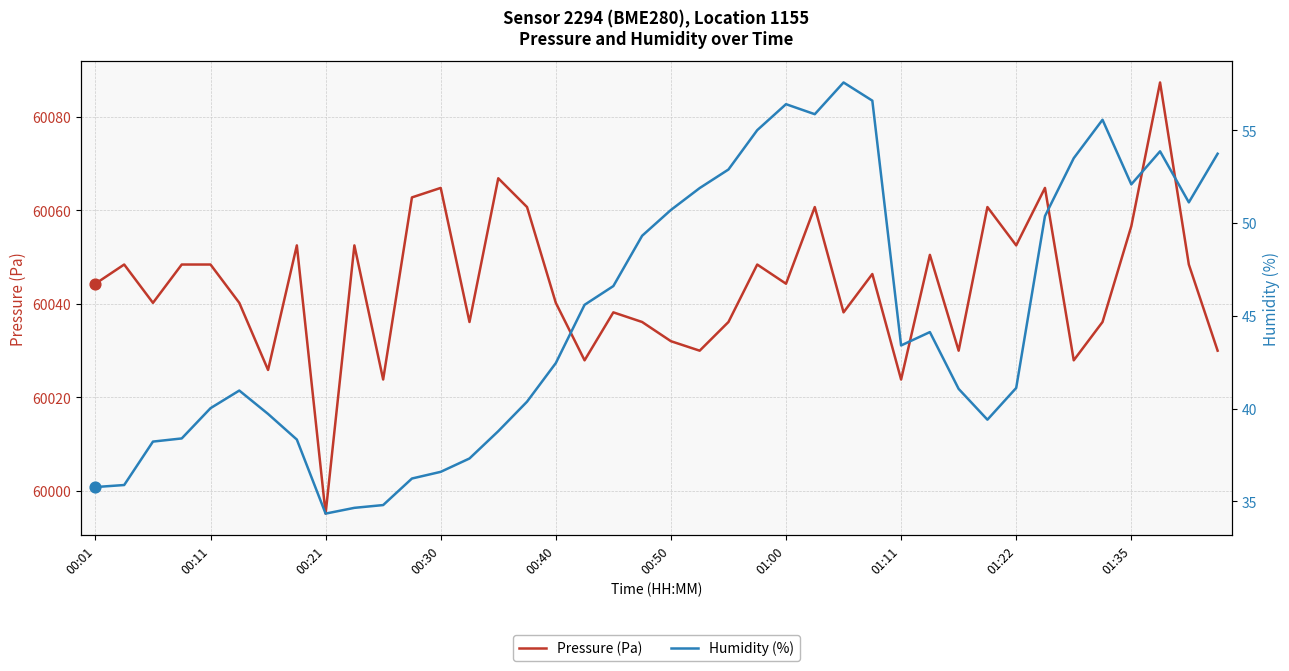

What are all the series names shown in the legend?

Pressure (Pa), Humidity (%)